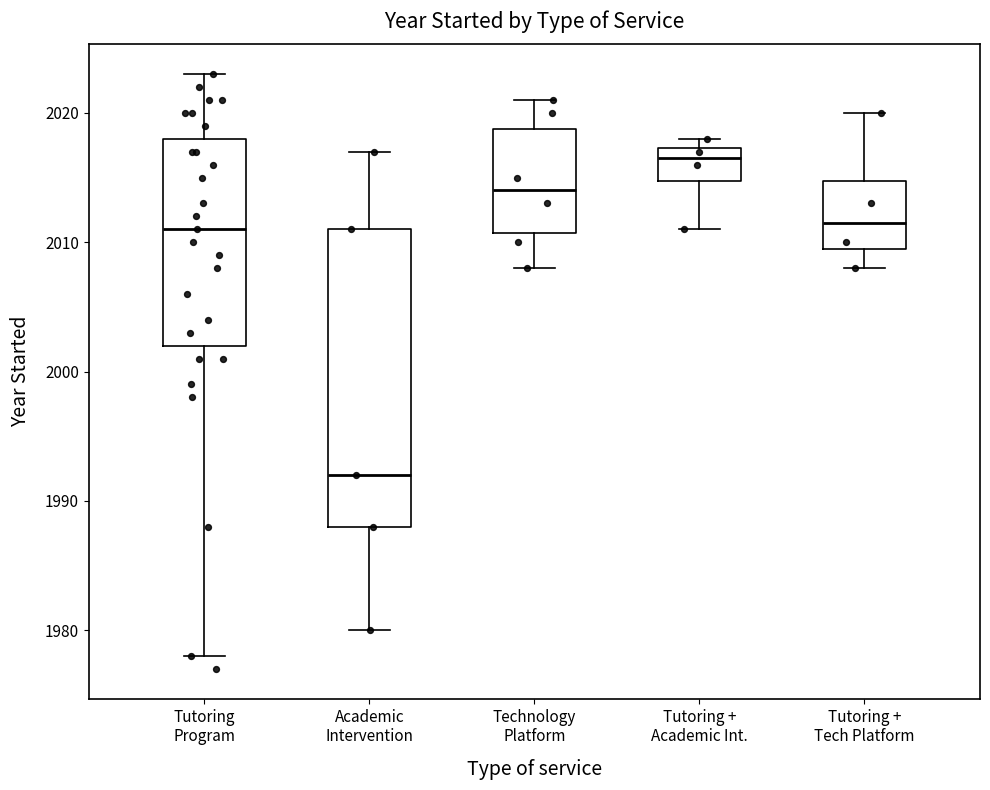

Where does the upper whisker of the box for Tutoring Program end on the y-axis? The values are not printed on the chart, so give them approximately, as read against the axis.

2023